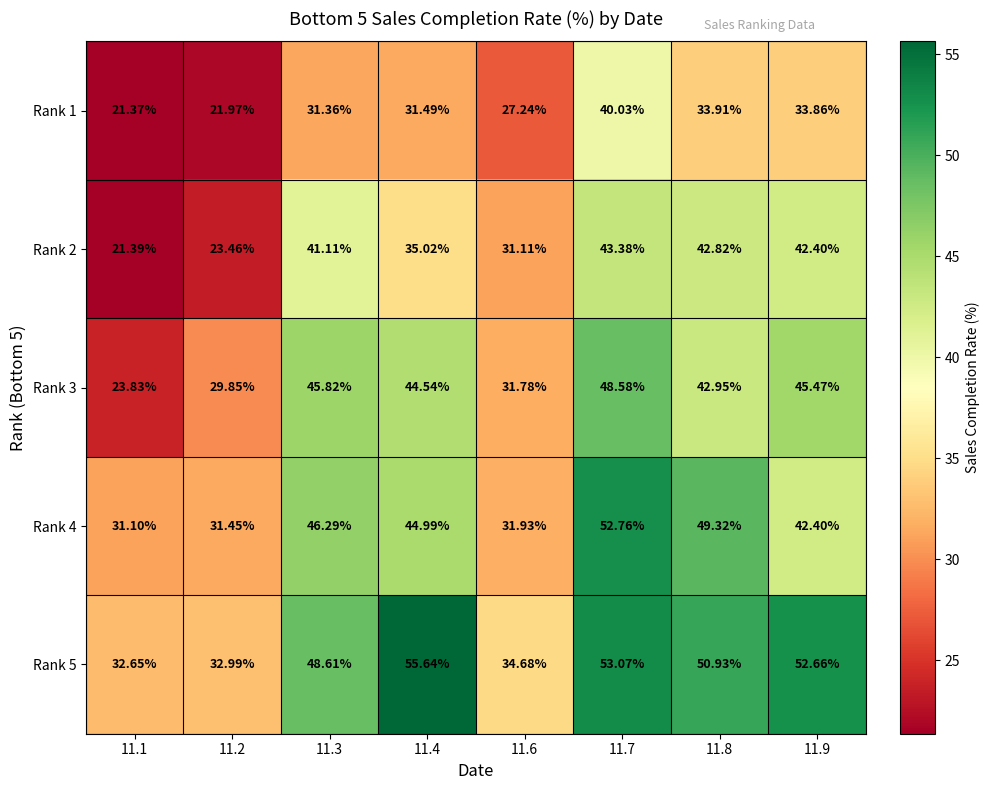

Reading right to left, transcribe all the data shown in this chart.

Rank 1: 11.9=33.9	11.8=33.9	11.7=40.0	11.6=27.2	11.4=31.5	11.3=31.4	11.2=22.0	11.1=21.4
Rank 2: 11.9=42.4	11.8=42.8	11.7=43.4	11.6=31.1	11.4=35.0	11.3=41.1	11.2=23.5	11.1=21.4
Rank 3: 11.9=45.5	11.8=43.0	11.7=48.6	11.6=31.8	11.4=44.5	11.3=45.8	11.2=29.9	11.1=23.8
Rank 4: 11.9=42.4	11.8=49.3	11.7=52.8	11.6=31.9	11.4=45.0	11.3=46.3	11.2=31.4	11.1=31.1
Rank 5: 11.9=52.7	11.8=50.9	11.7=53.1	11.6=34.7	11.4=55.6	11.3=48.6	11.2=33.0	11.1=32.6